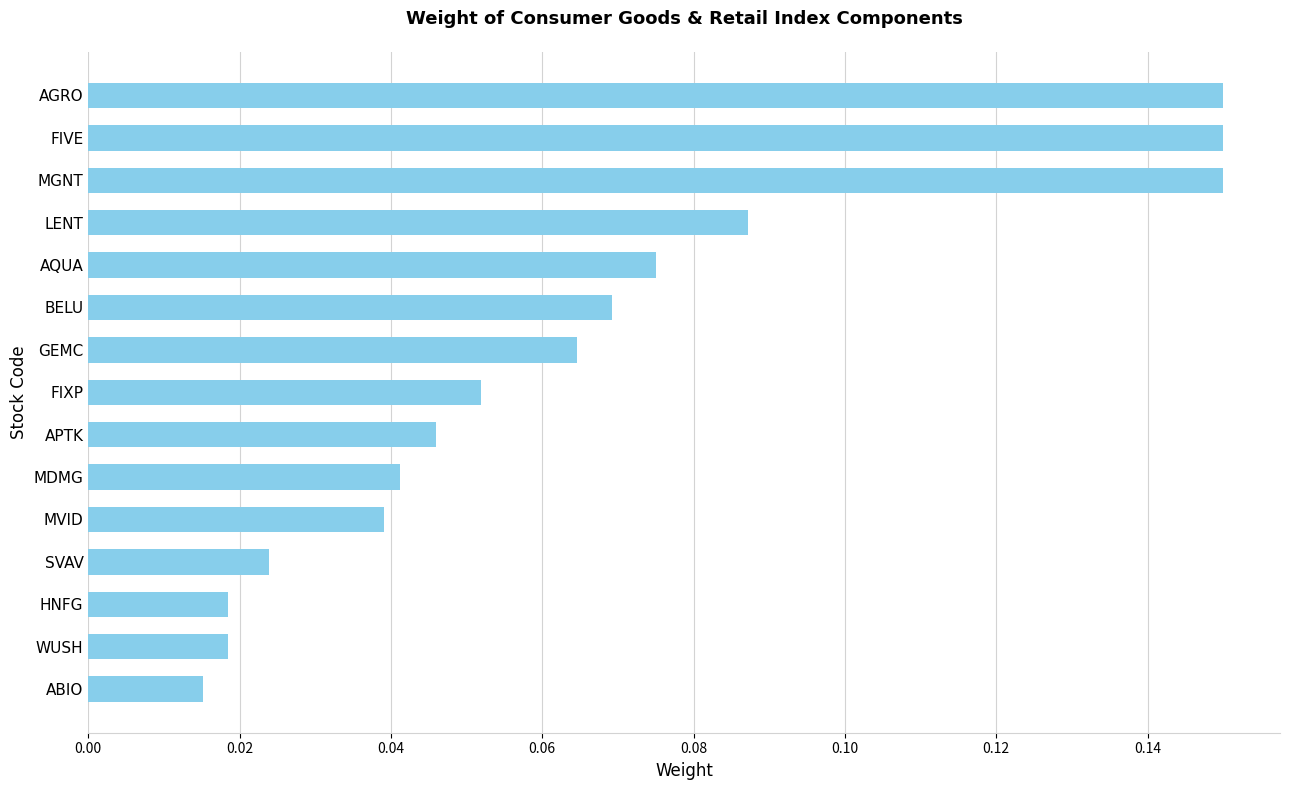

Which has a higher value, FIVE or MVID?

FIVE